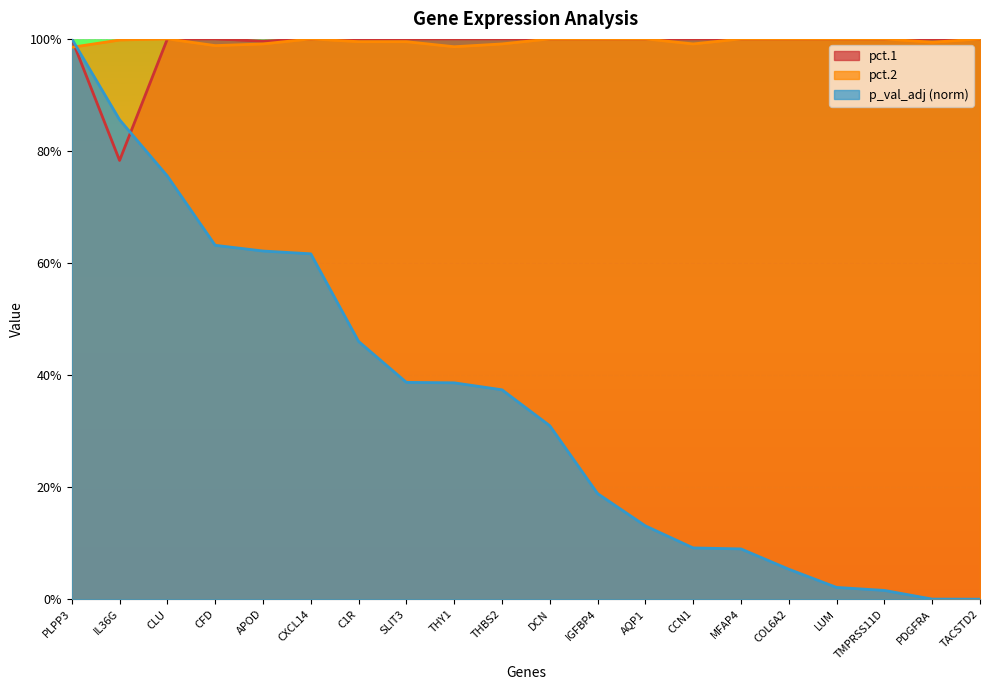

What is the label of the 4th point from the left?

CFD